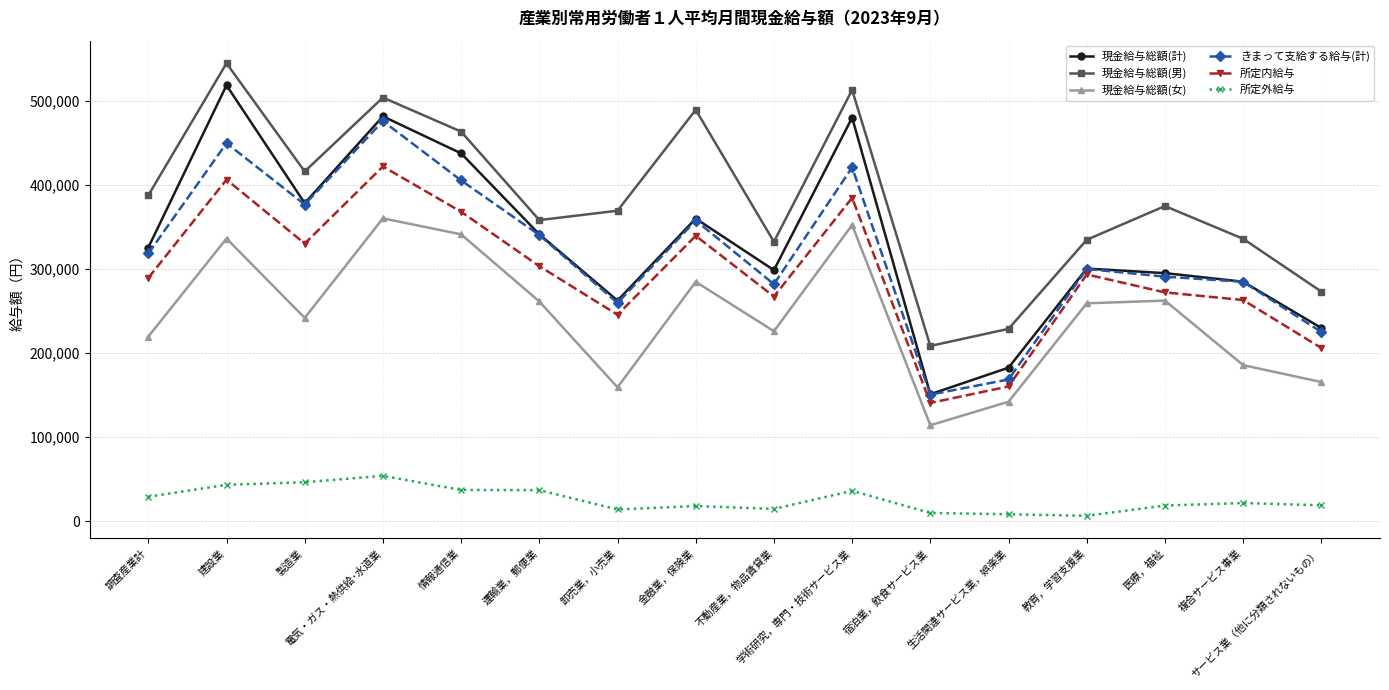

Which series has the widest spread of values?

現金給与総額(計)